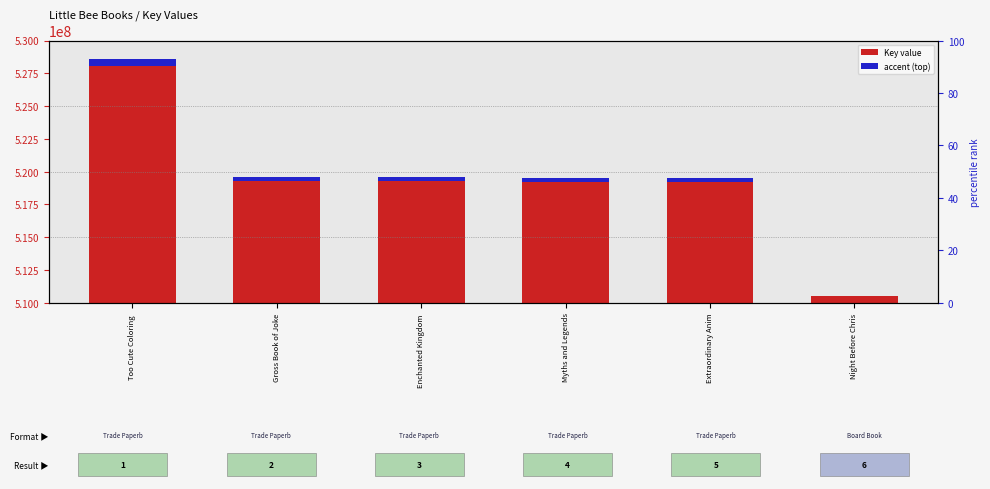

How many series are shown in this chart?

2